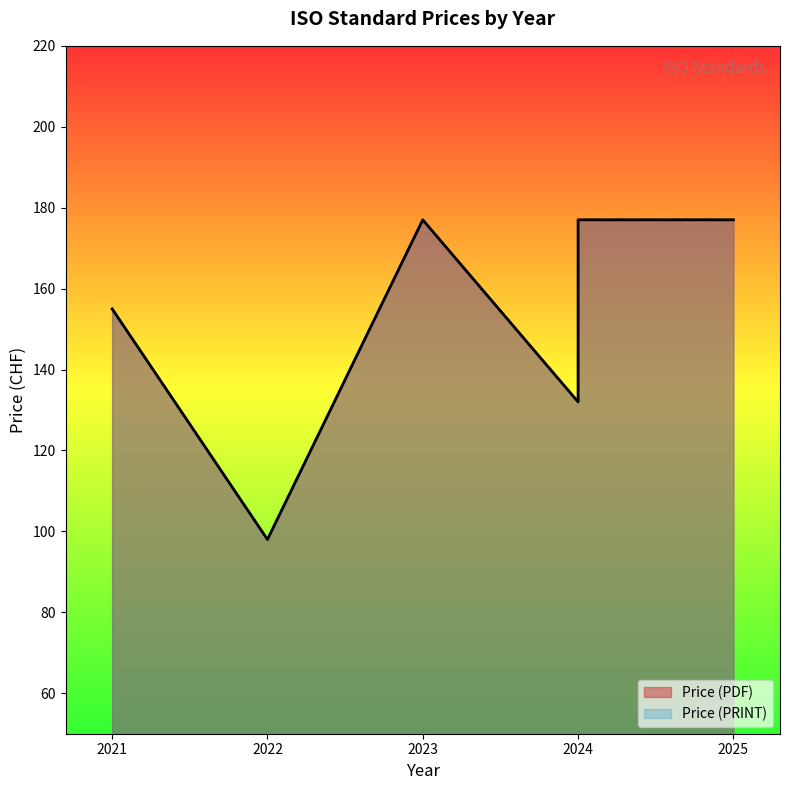

Rank the categories by Price (PRINT) value from highest to lowest.

2023, 2024, 2025, 2021, 2024, 2022